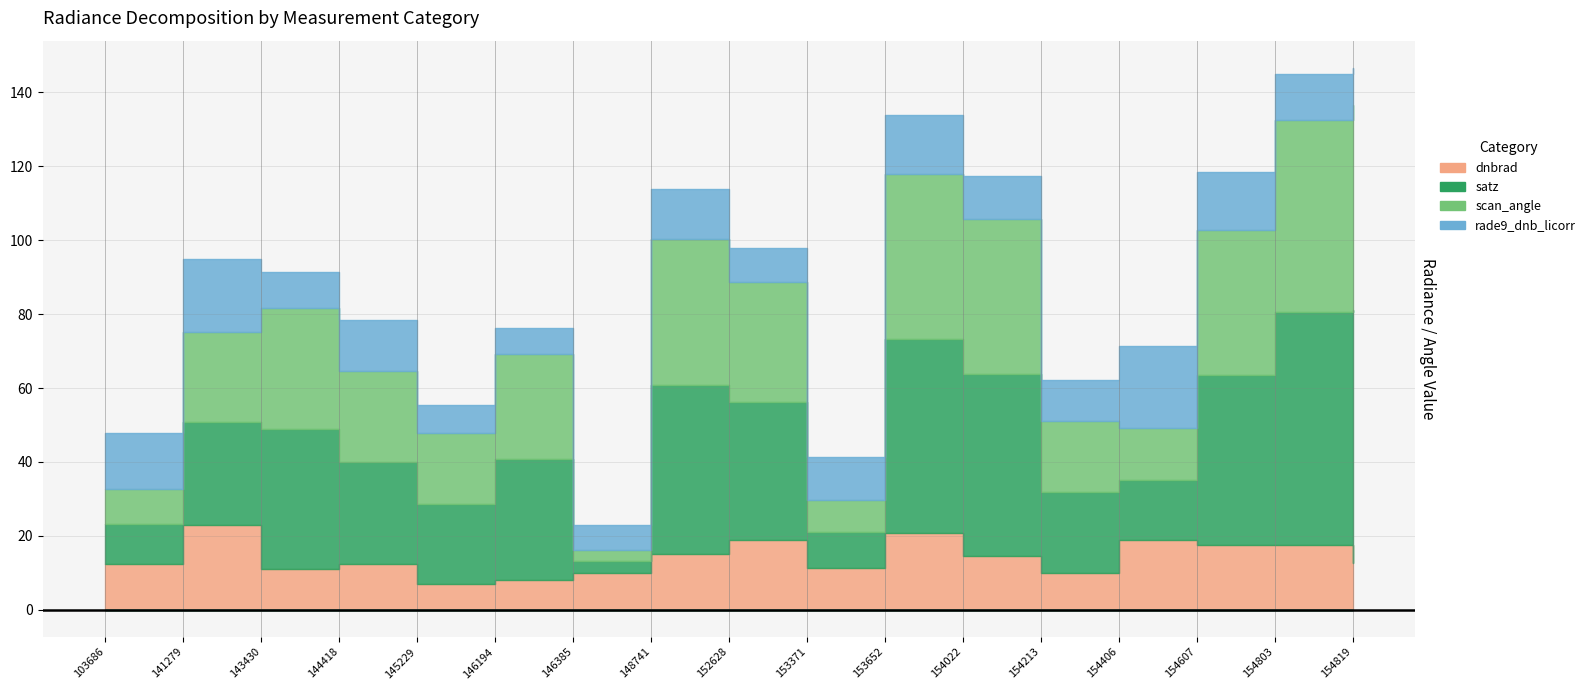

What is the difference between the highest and lowest values at 154022?

37.5